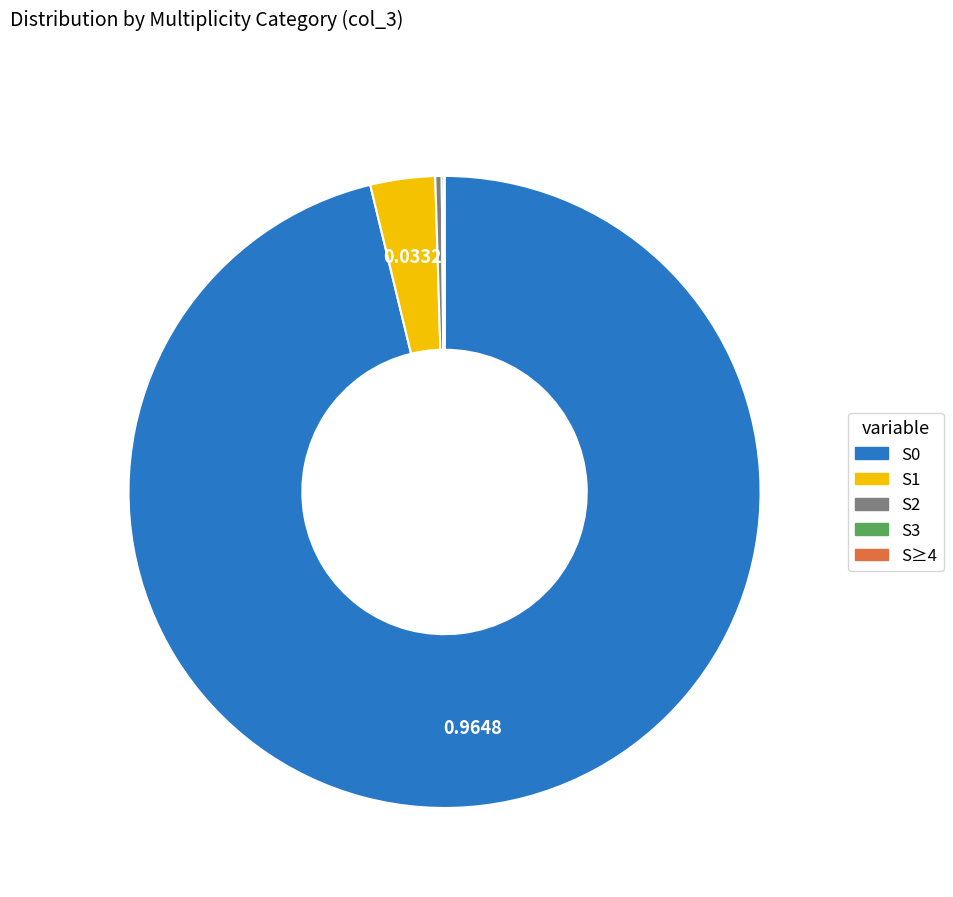

Does S1 account for over 50% of the chart?

No